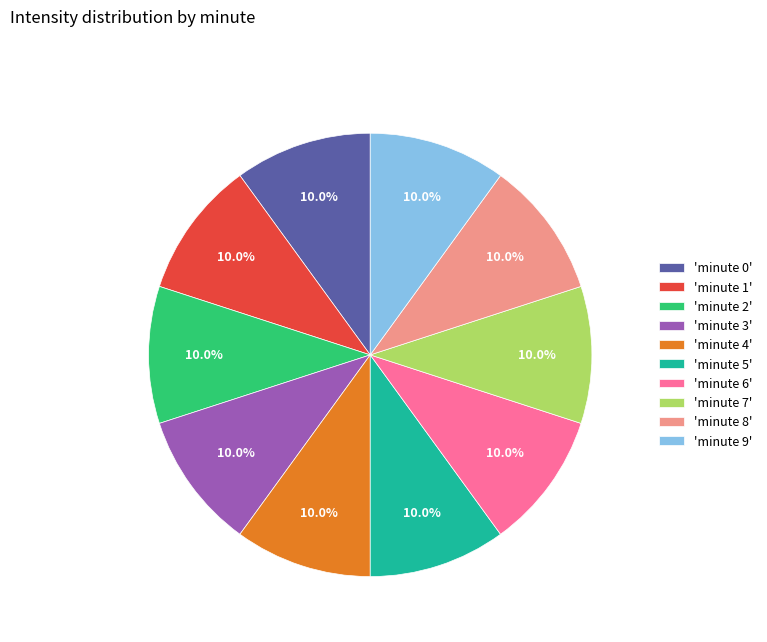

What portion of the pie excludes 'minute 0'?

90.0%